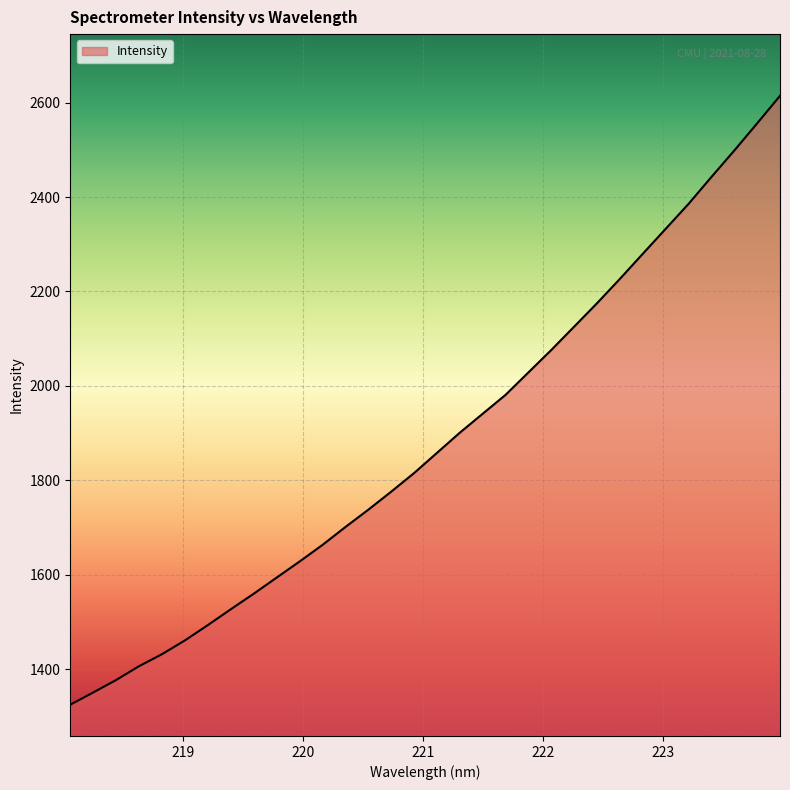

What is the greatest value displayed?

2614.3